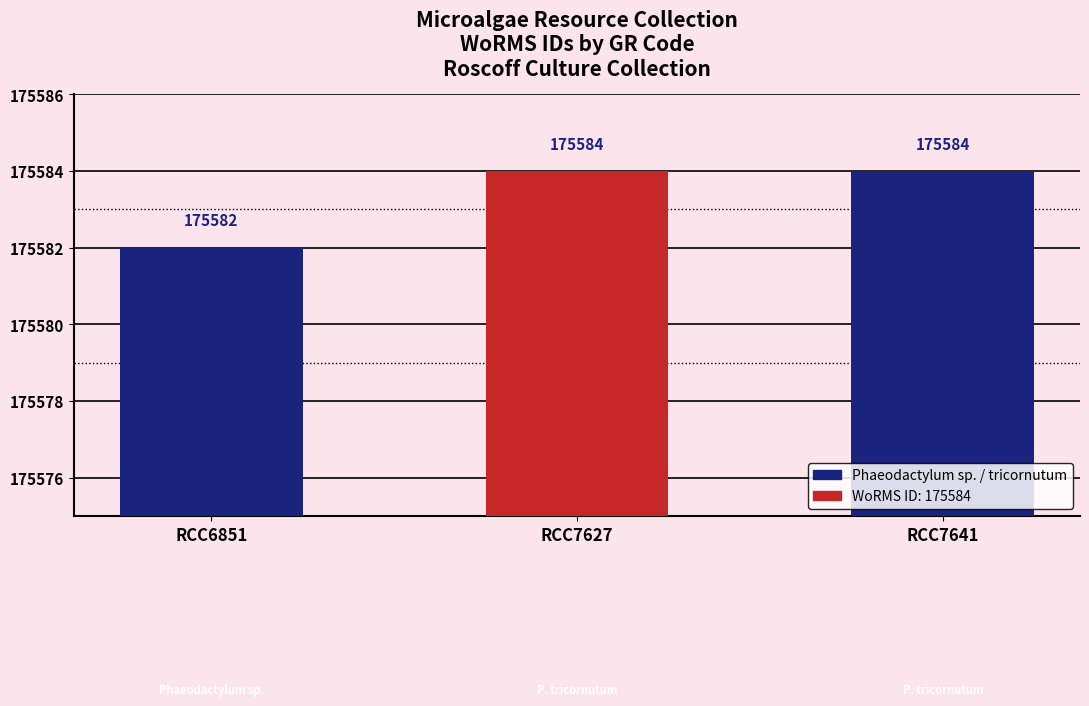

What is the value of the 1st bar from the left?

175582